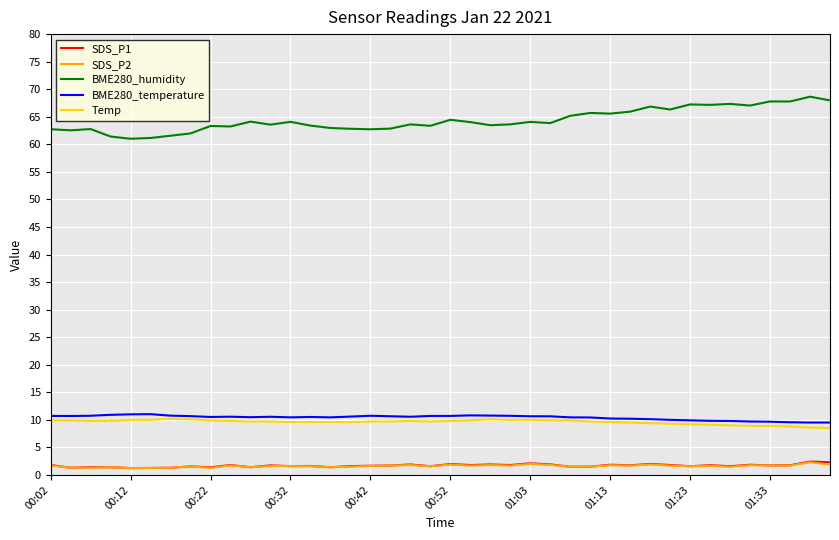

True or false: SDS_P2 and BME280_humidity cross at least once.

False